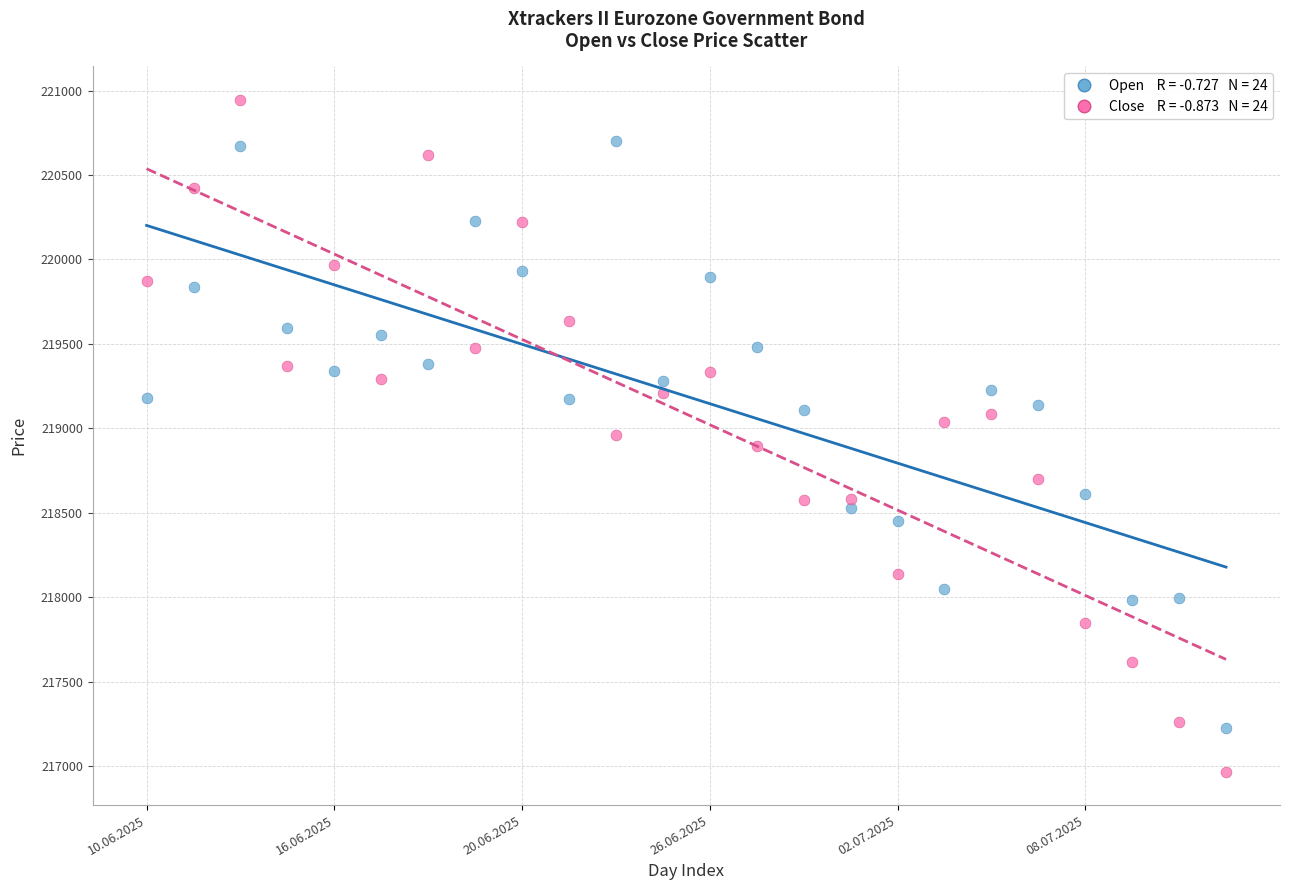

Across all data points, what is the range of Y values (max minus min)?

3976